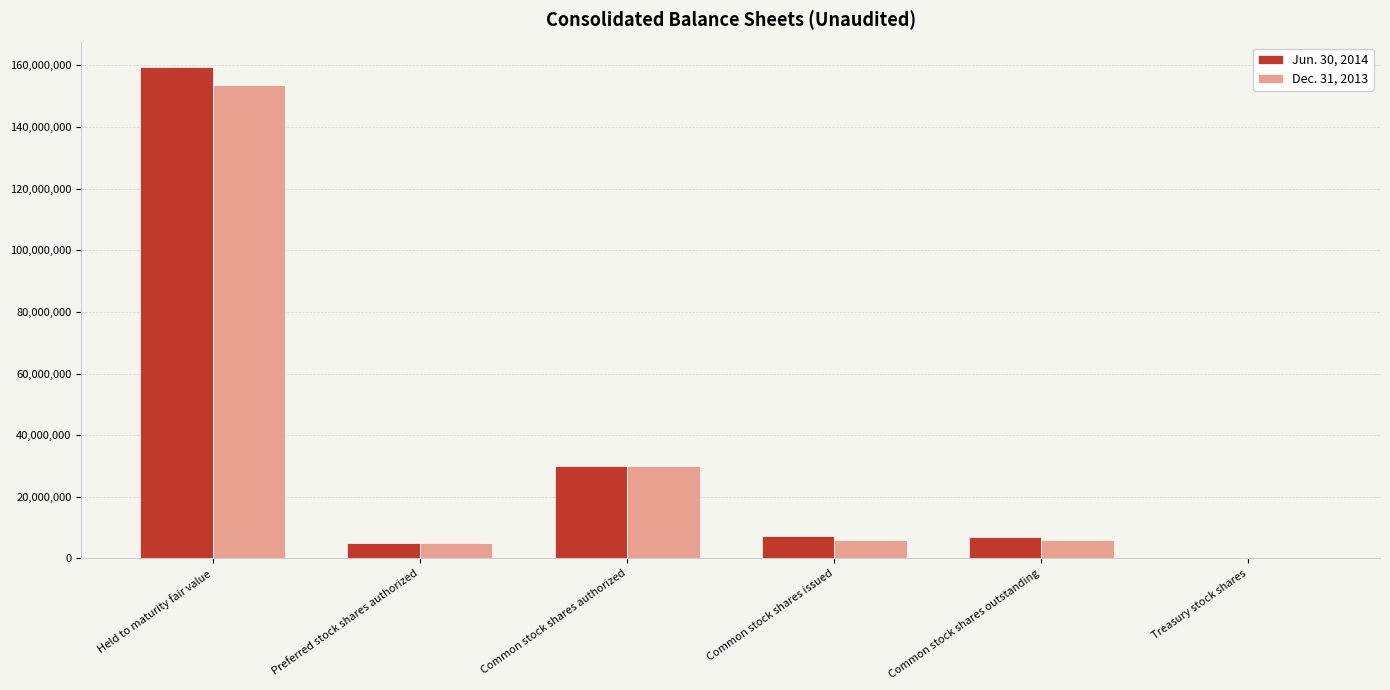

The Jun. 30, 2014 series shows 10382053 at Common stock shares authorized. True or false?

False